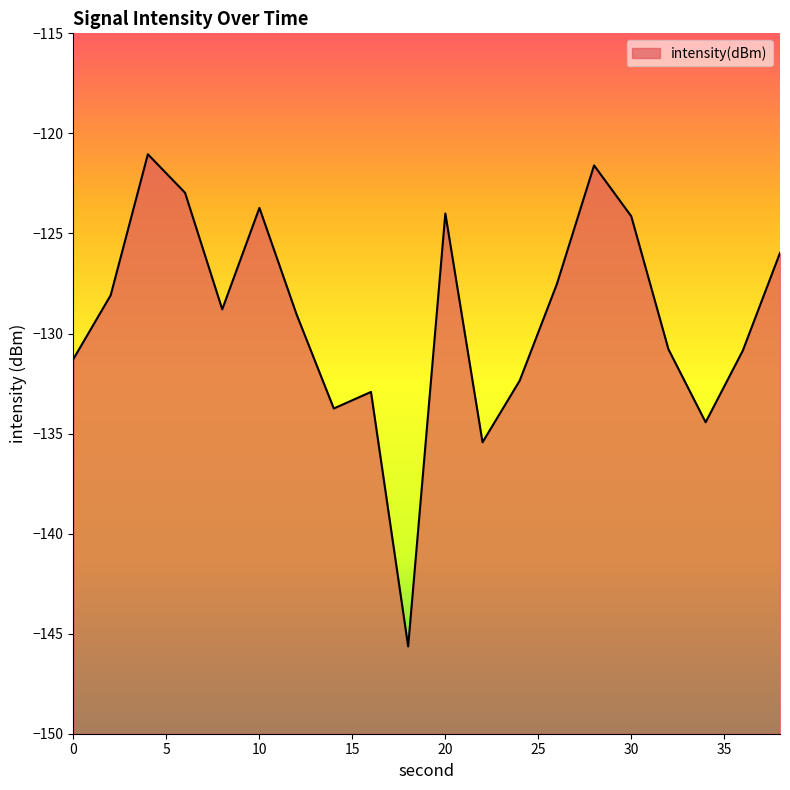

Is it true that the value at 22 is -135.4?

True